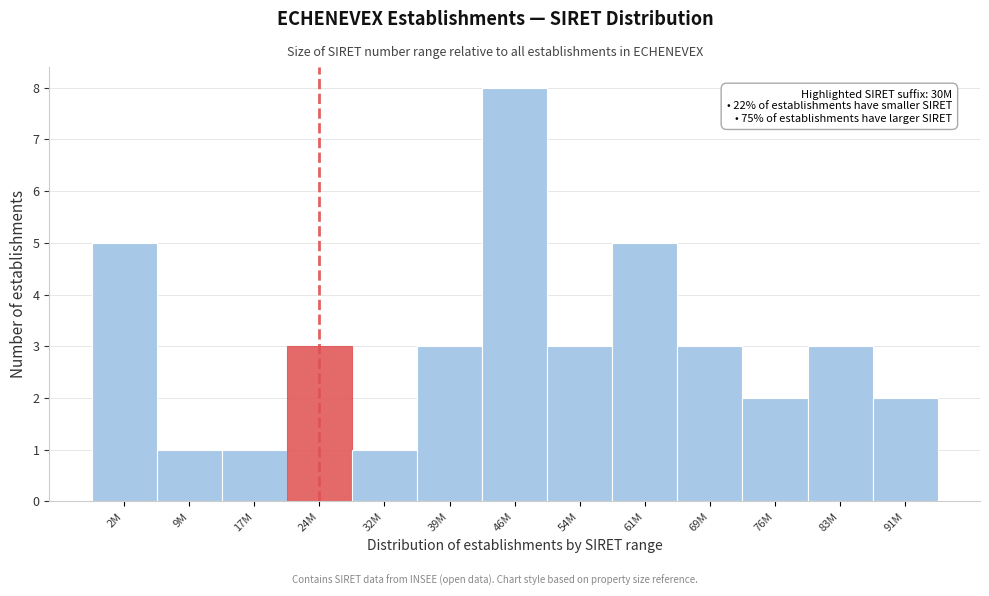

Reading right to left, transcribe all the data shown in this chart.

2	3	2	3	5	3	8	3	1	3	1	1	5